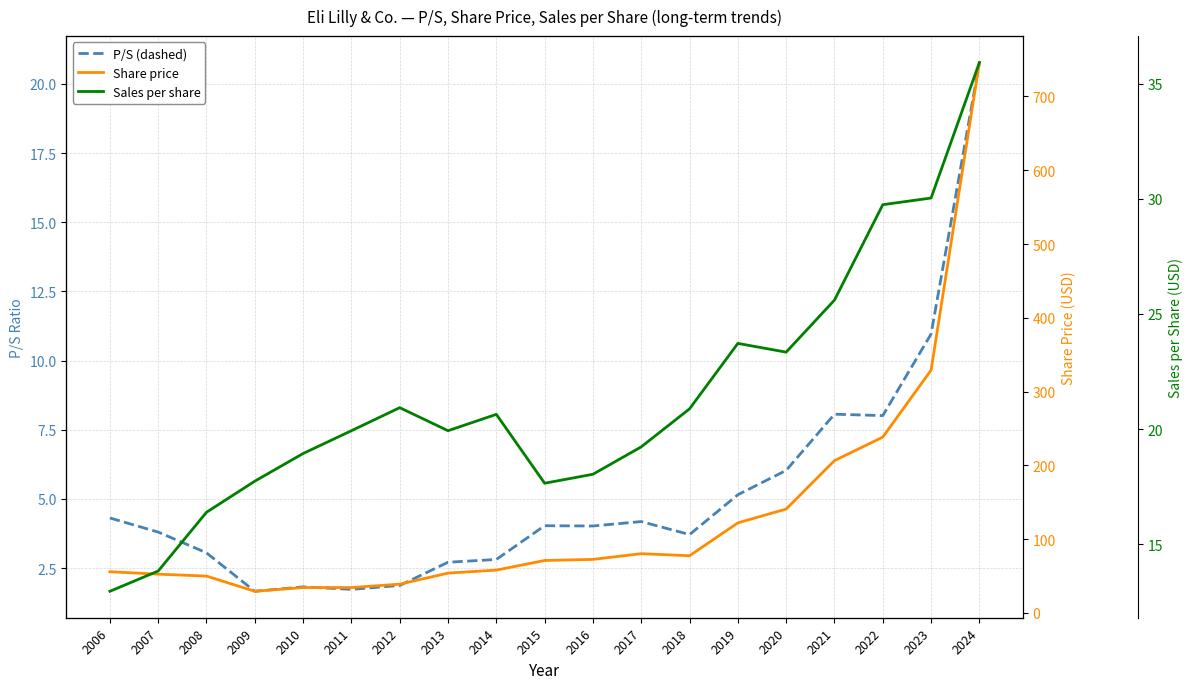

Reading right to left, transcribe all the data shown in this chart.

P/S: 2024=20.8	2023=11.0	2022=8.0	2021=8.1	2020=6.0	2019=5.2	2018=3.7	2017=4.2	2016=4.0	2015=4.0	2014=2.8	2013=2.7	2012=1.9	2011=1.7	2010=1.8	2009=1.7	2008=3.0	2007=3.8	2006=4.3
Share price: 2024=745.9	2023=329.1	2022=238.3	2021=206.5	2020=140.8	2019=122.1	2018=77.5	2017=80.4	2016=72.6	2015=71.1	2014=58.1	2013=54.0	2012=39.0	2011=34.4	2010=34.5	2009=29.4	2008=50.0	2007=52.6	2006=55.9
Sales per share: 2024=35.9	2023=30.0	2022=29.7	2021=25.6	2020=23.3	2019=23.7	2018=20.9	2017=19.2	2016=18.0	2015=17.6	2014=20.6	2013=19.9	2012=20.9	2011=19.9	2010=18.9	2009=17.7	2008=16.4	2007=13.8	2006=13.0